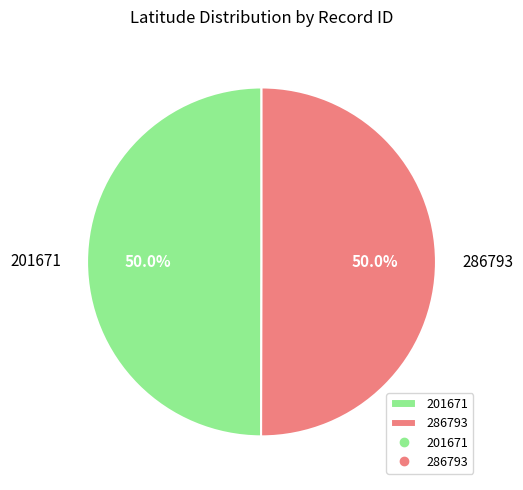

What is the ratio of the value at 201671 to the value at 286793?

1.0